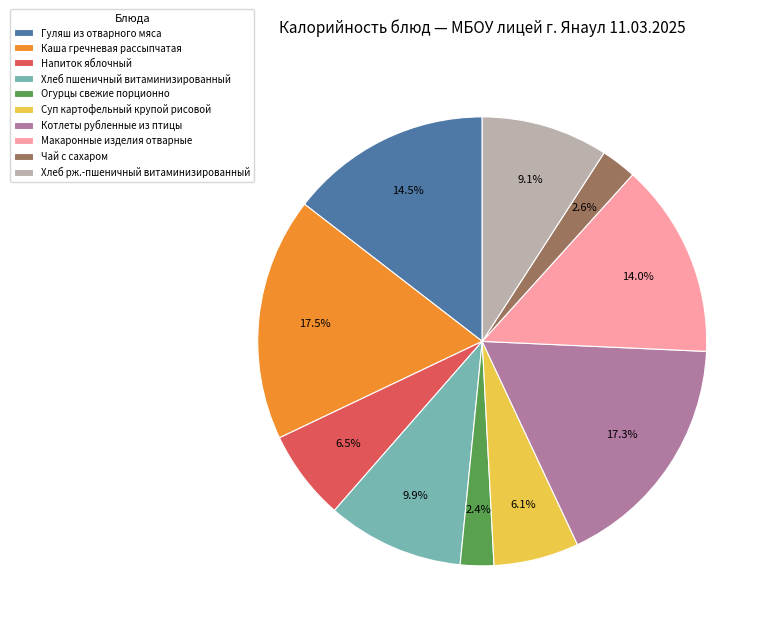

How much of the chart is everything except Макаронные изделия отварные?

86.0%